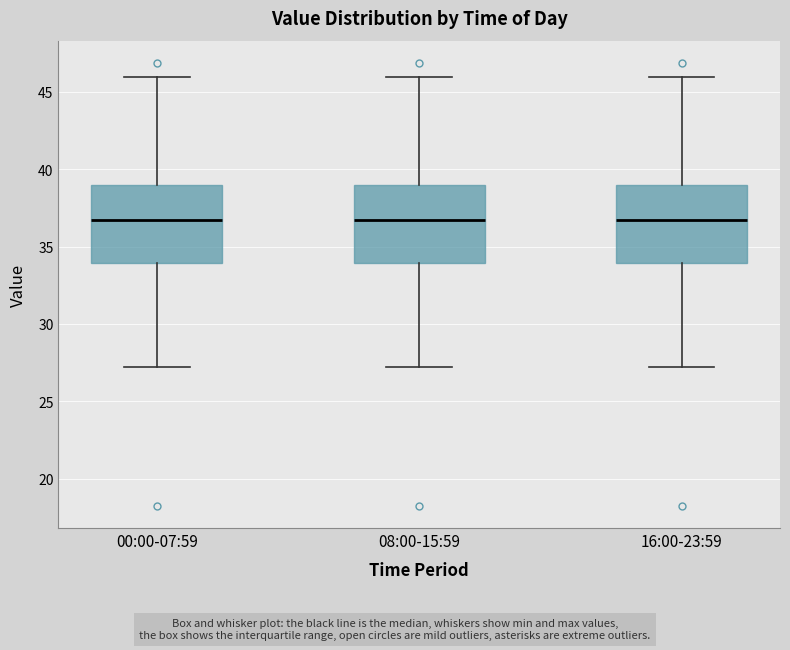

Where does the lower whisker of the box for 16:00-23:59 end on the y-axis? The values are not printed on the chart, so give them approximately, as read against the axis.

27.0